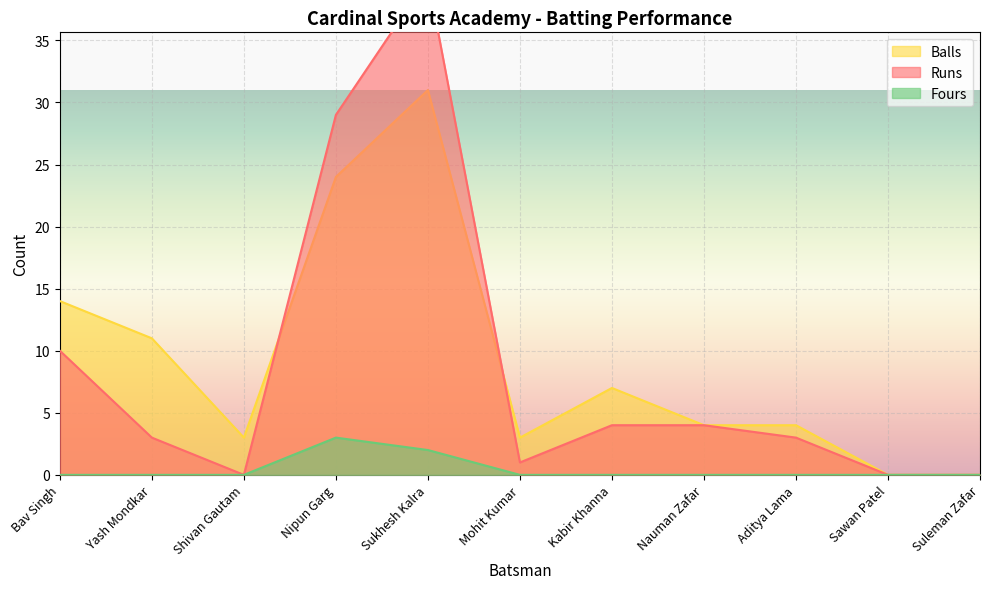

Is the value of Runs at Bav Singh greater than the value of Balls at Shivan Gautam?

Yes